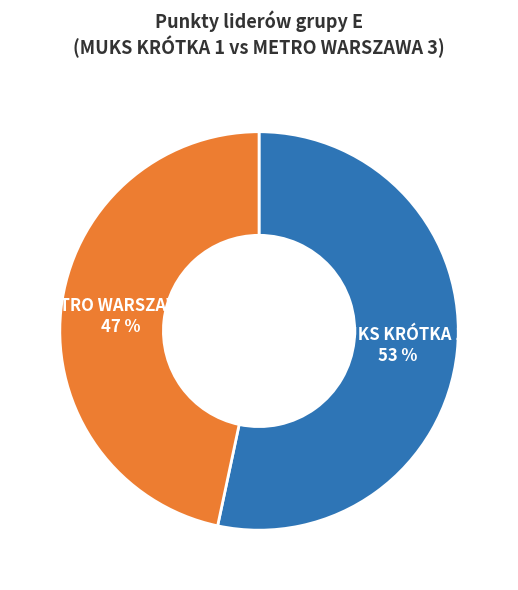

Which has a higher value, METRO WARSZAWA 3 or MUKS KRÓTKA 1?

MUKS KRÓTKA 1